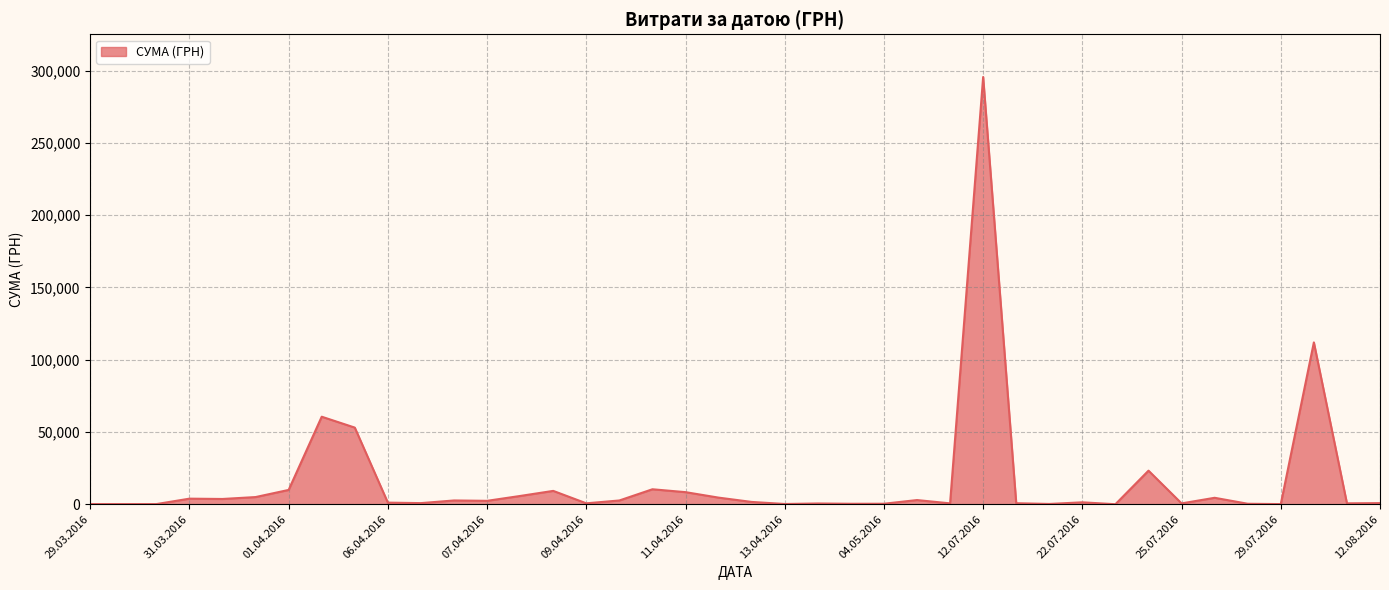

What is the smallest value displayed?

11.2